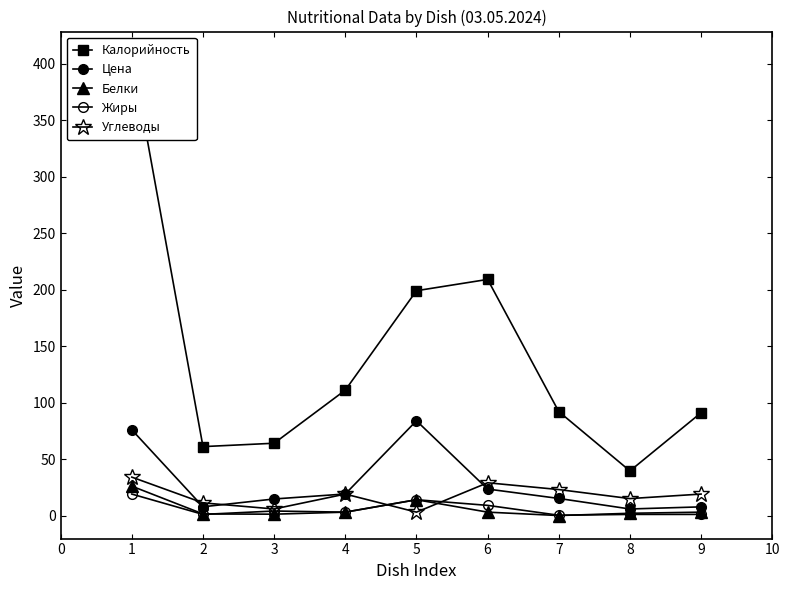

How many data points in Жиры are less than 3?

4